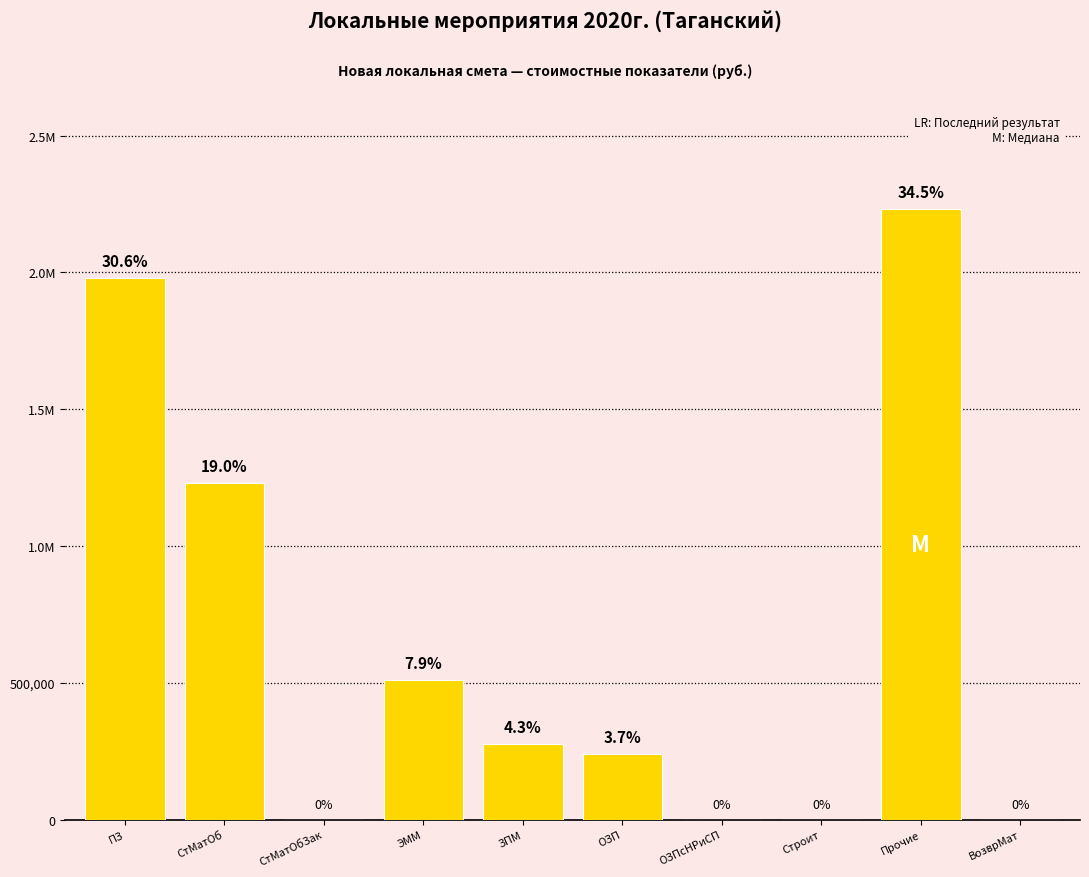

What is the difference between the second highest and minimum values?

1980945.3